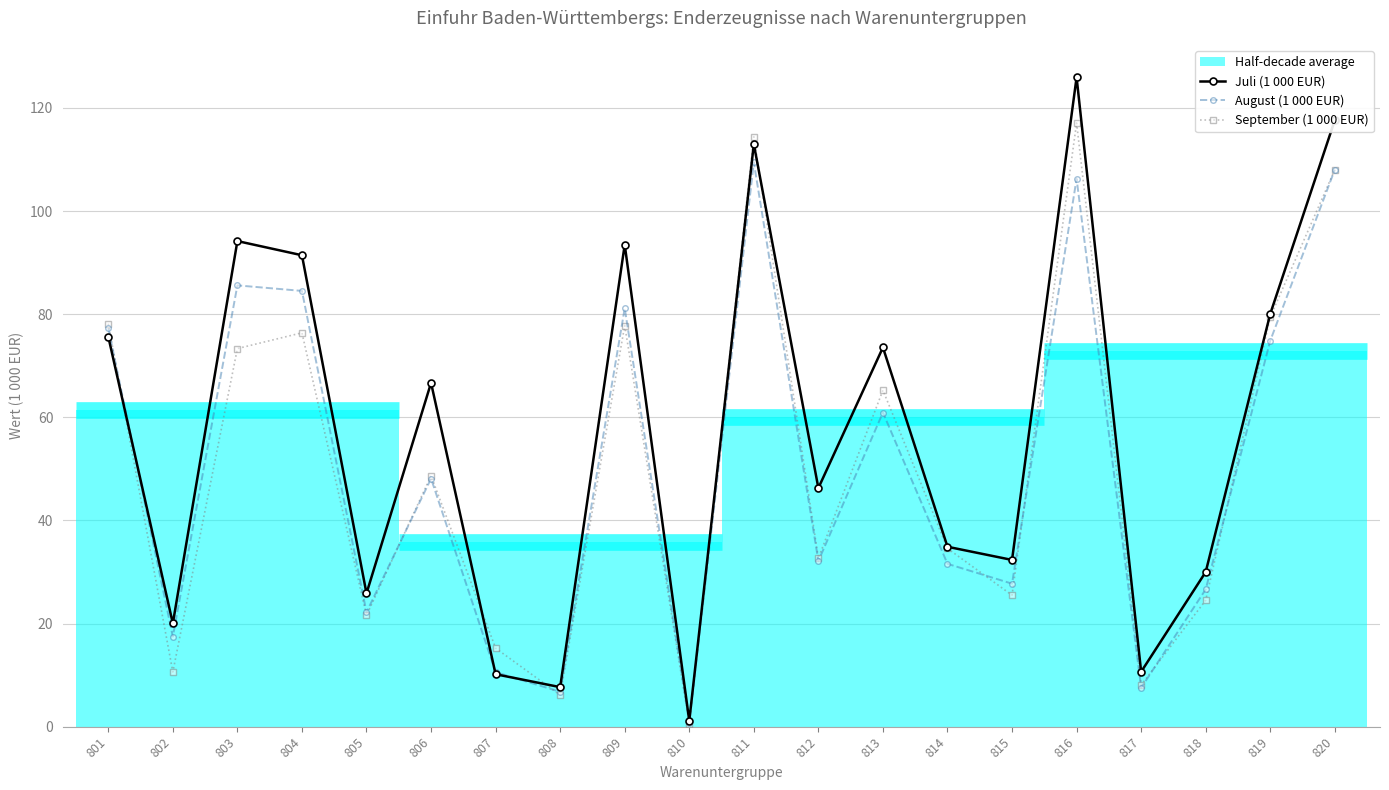

At how many categories does at least one series exceed 34?

12